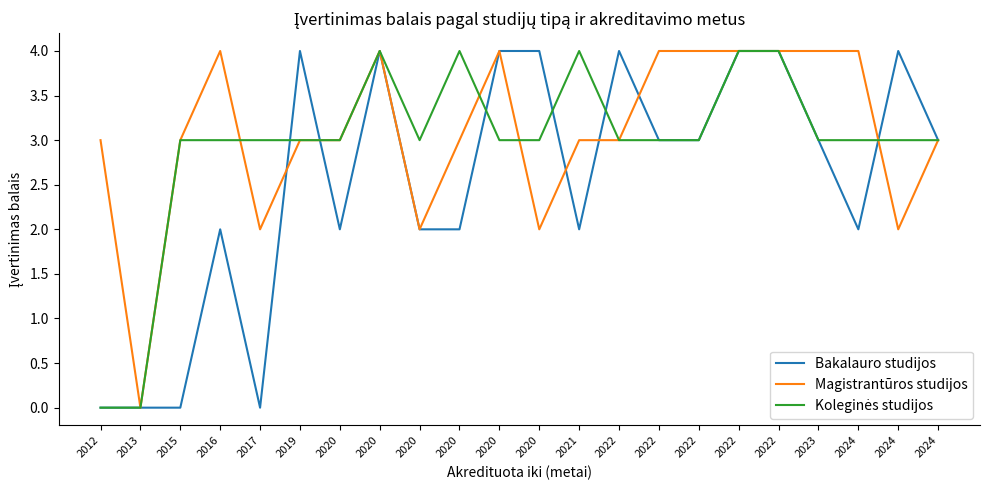

Between which two adjacent categories do Koleginės studijos and Magistrantūros studijos first intersect?

2016 and 2017